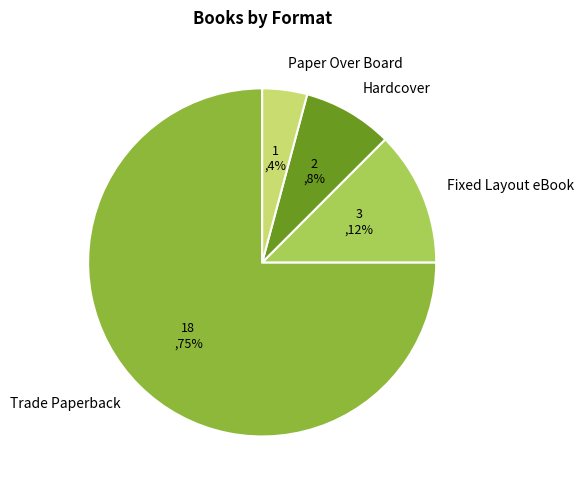

What percentage is the Paper Over Board slice, to the nearest percent?

4%